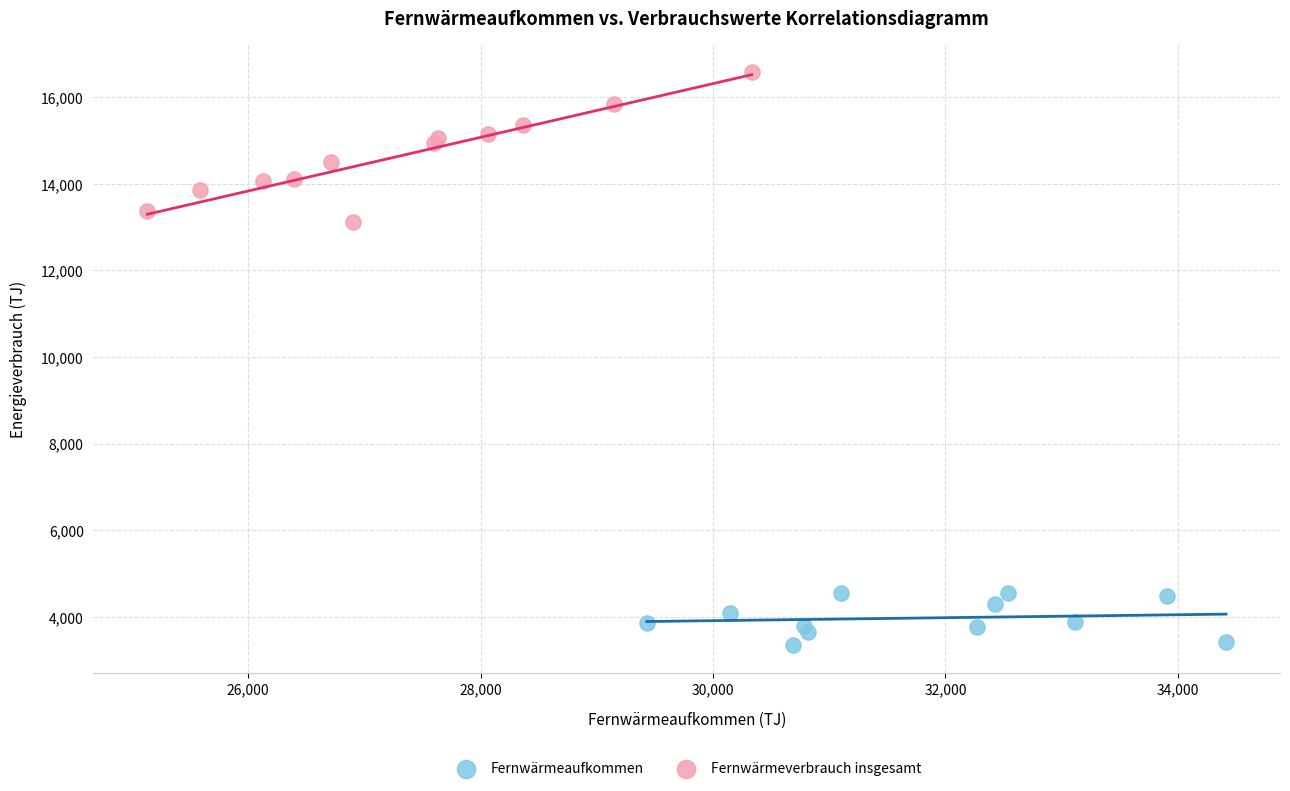

Which series contains the lowest Y value?

Fernwärmeaufkommen